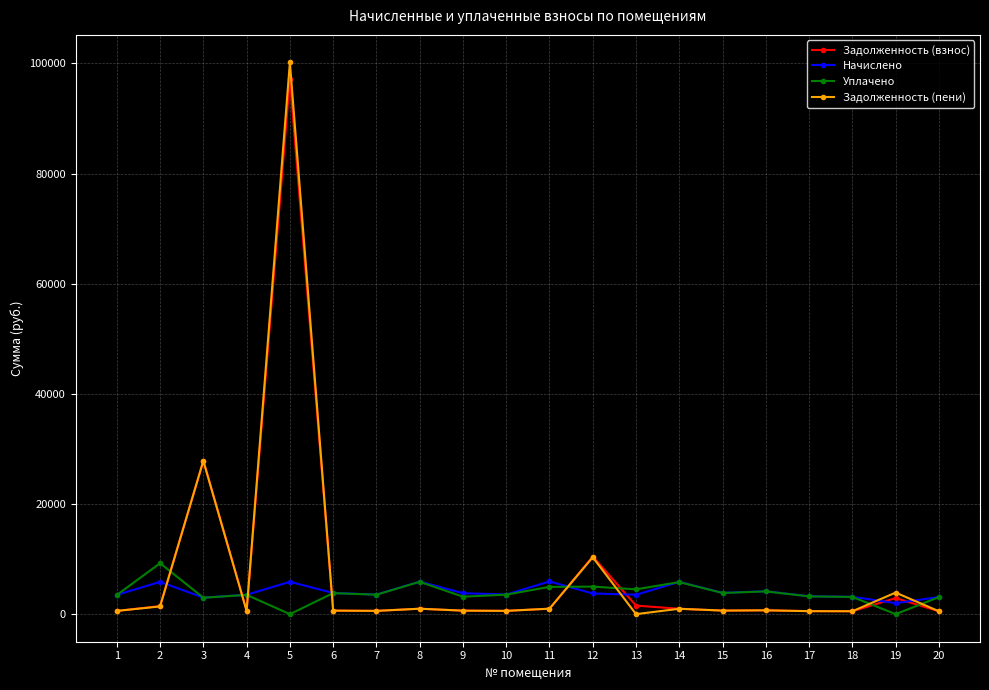

Between which two adjacent categories do Начислено and Задолженность (пени) first intersect?

2 and 3